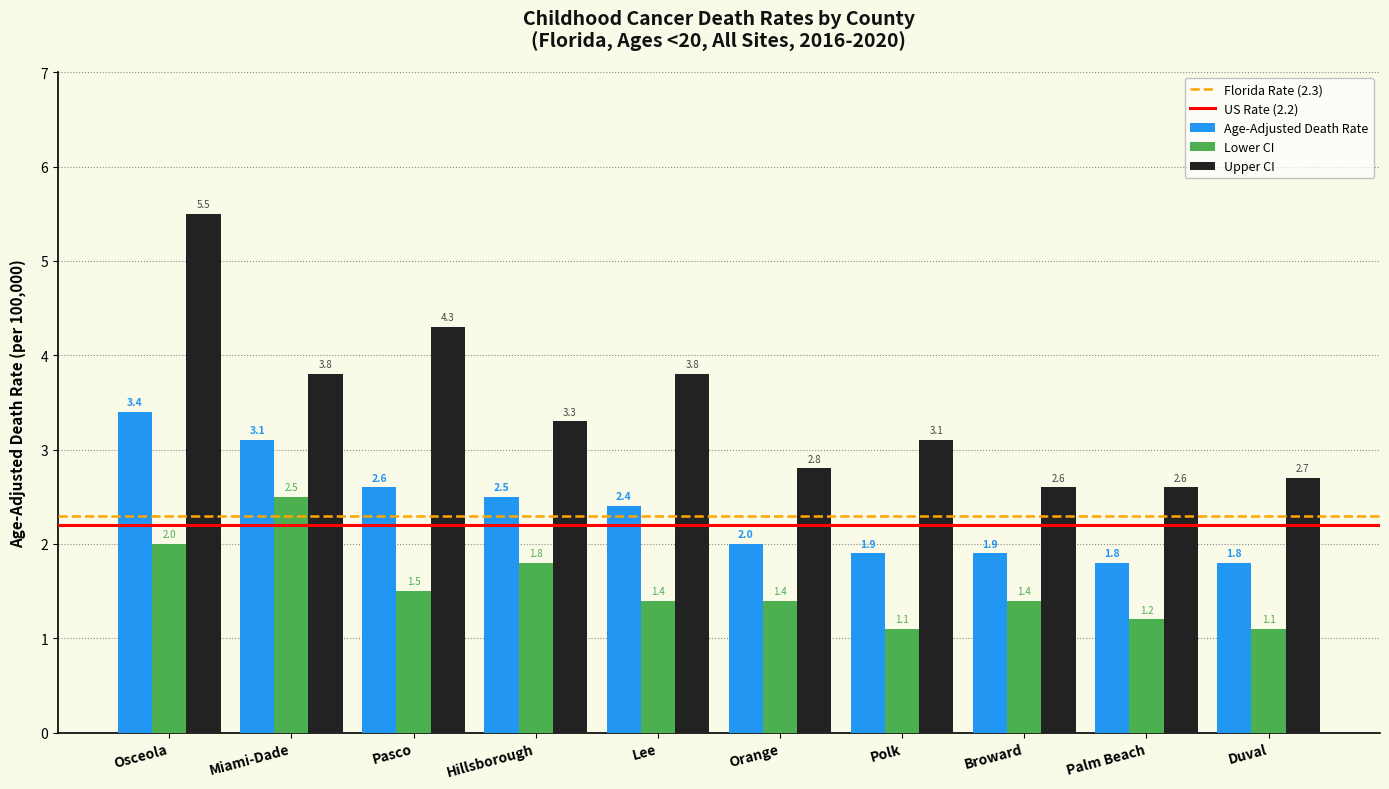

The Lower CI series shows 1.5 at Pasco. True or false?

True